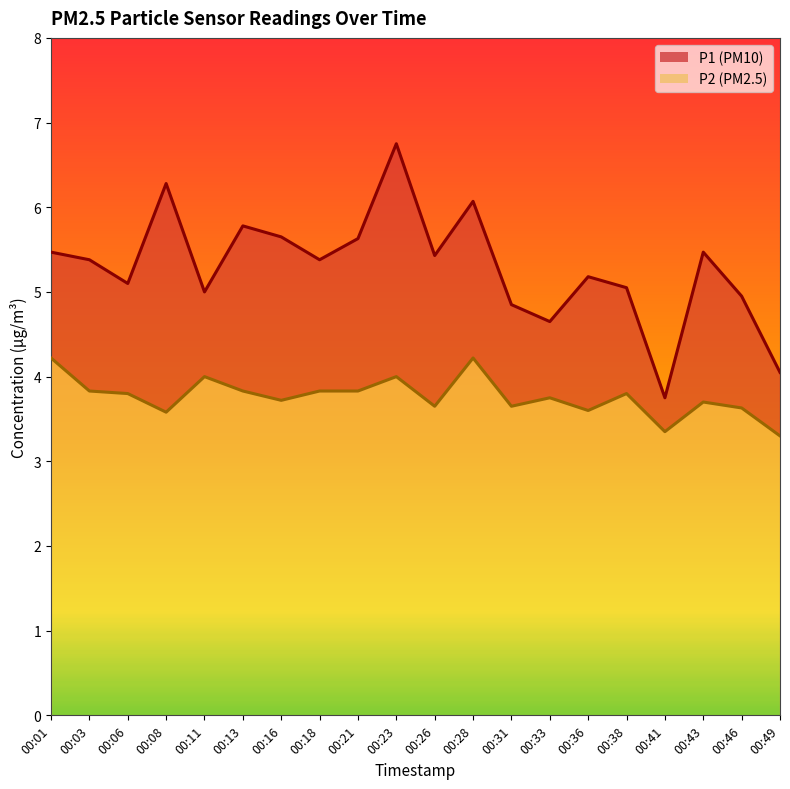

How many lines are shown in the chart?

2